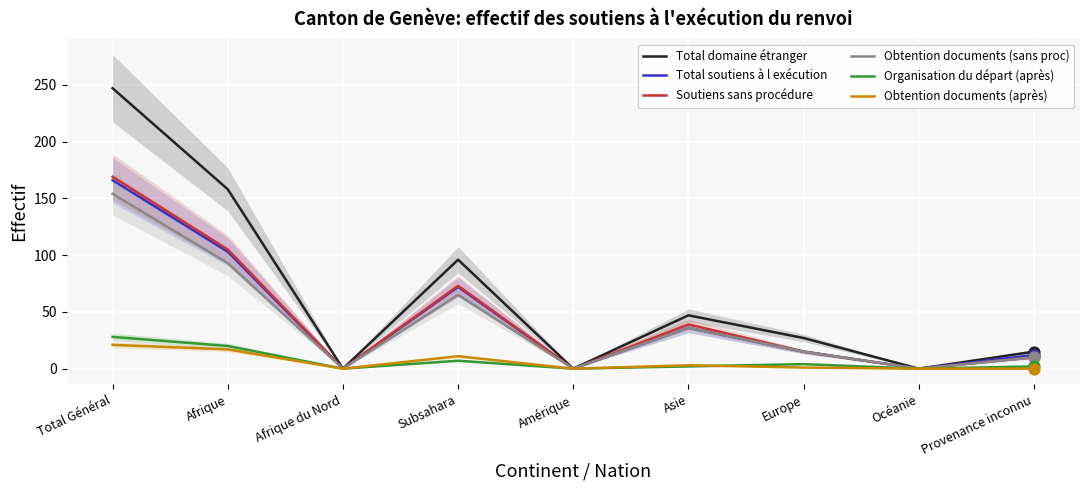

Which series has the widest spread of Y values?

Total domaine étranger